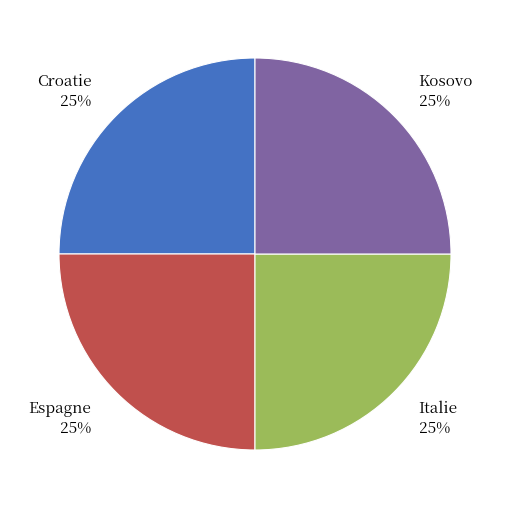

To the nearest percent, what is the average slice percentage?

25%